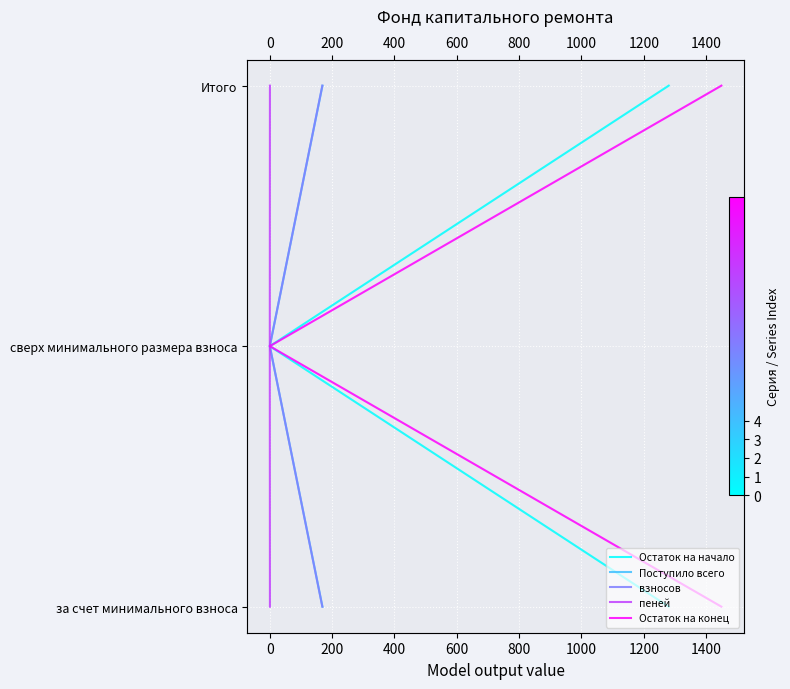

Which series changed the most between 0 and 200?

Остаток на начало